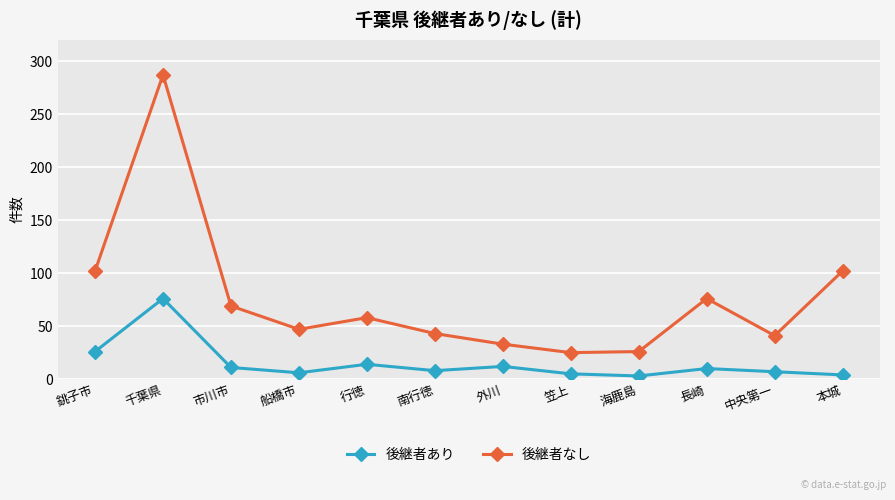

What is the maximum value shown in the chart?

287